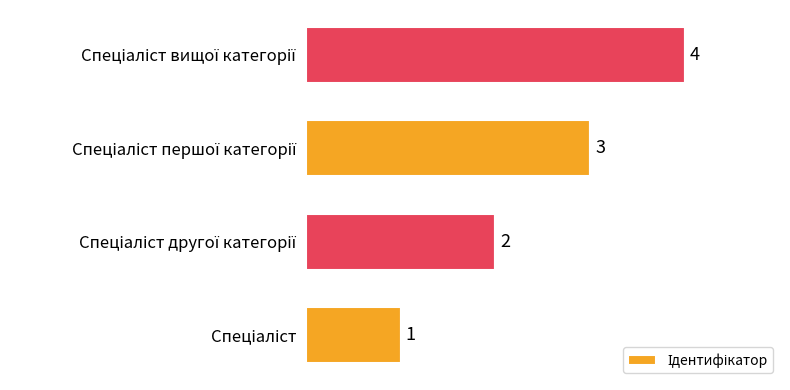

Count the values in the range 2 to 4.

3